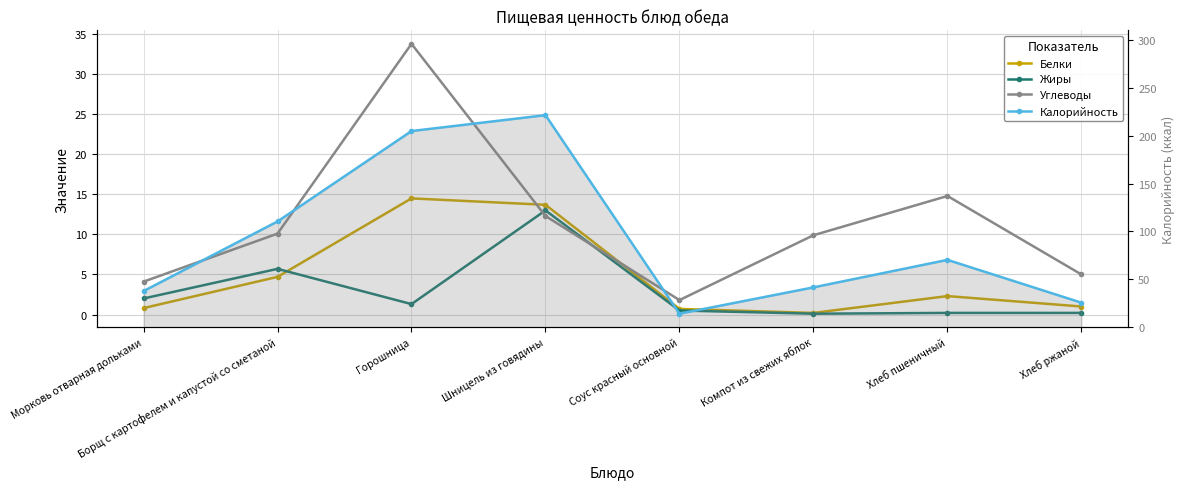

Where is Белки nearest to the value 7?

Борщ с картофелем и капустой со сметаной